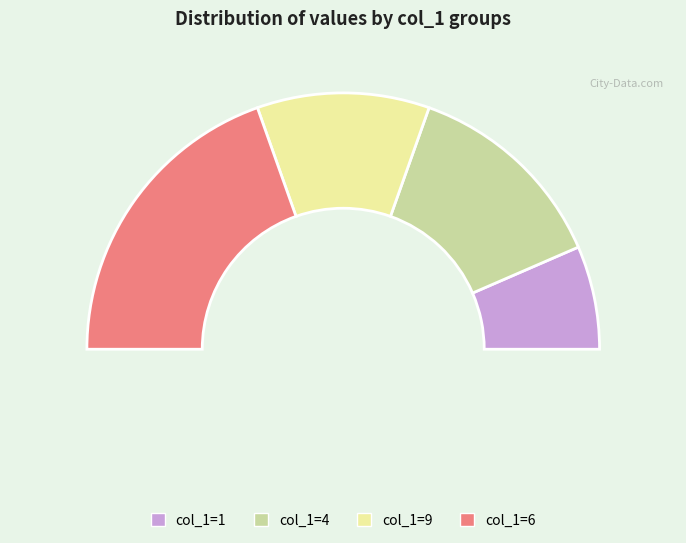

What percentage is the 9 slice, to the nearest percent?

14%